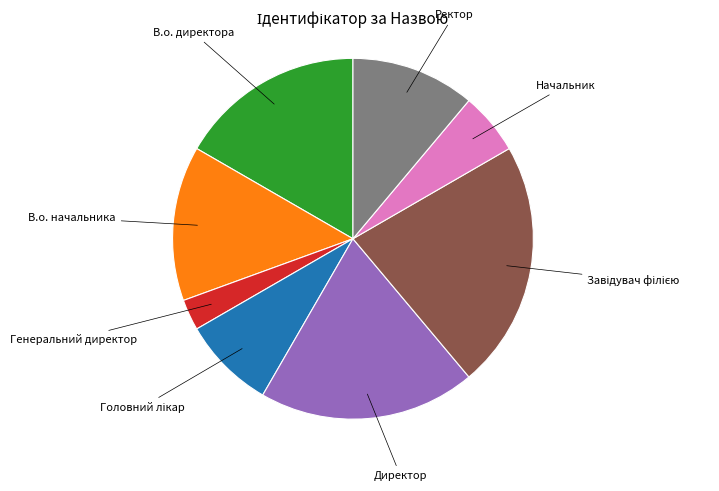

How many slices are in this pie chart?

8